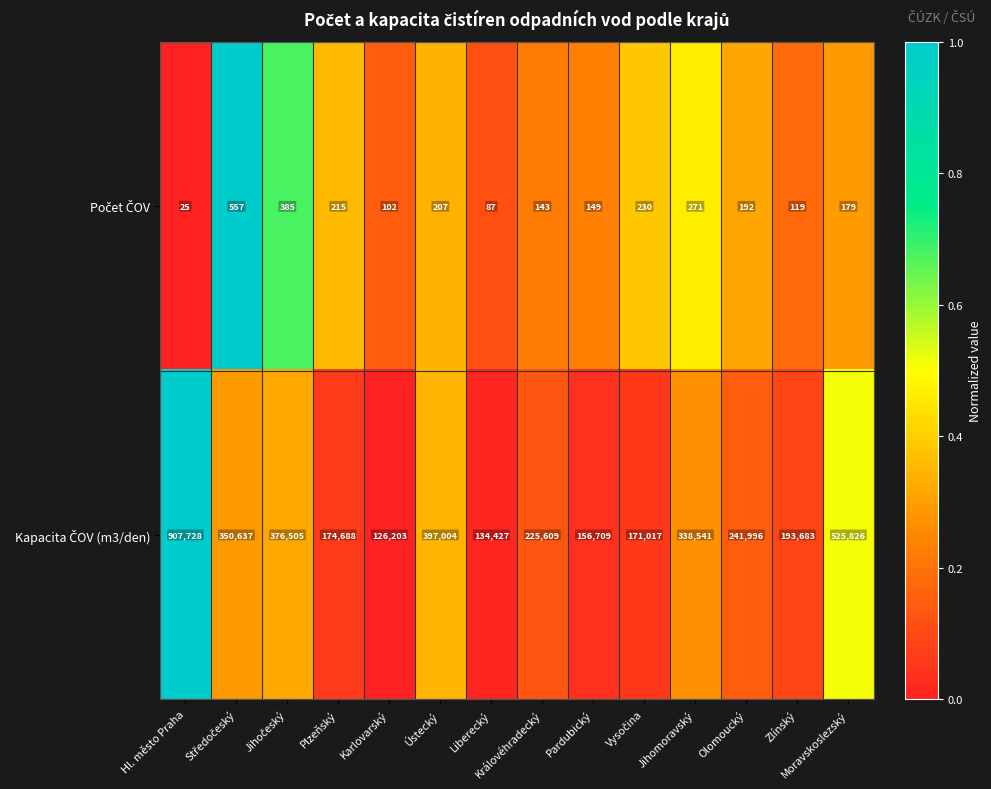

What is the smallest value displayed?

25